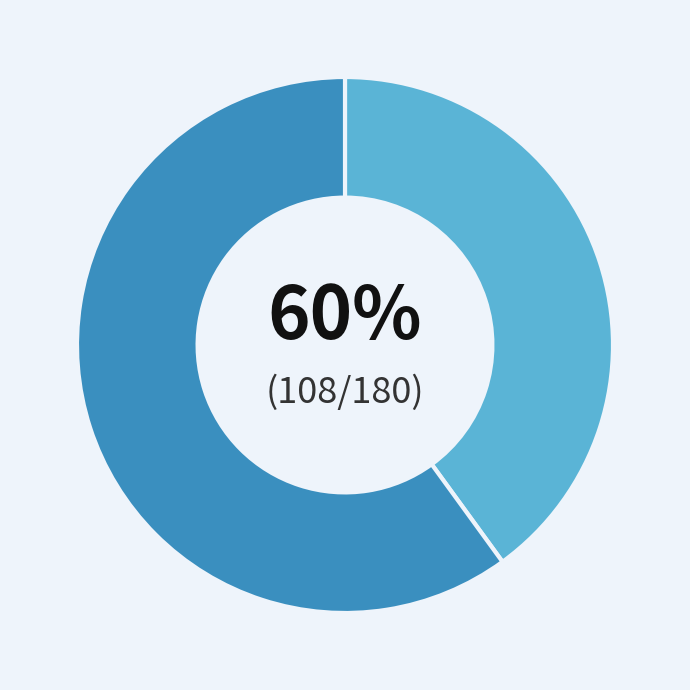

What is the total percentage of Factura 001-002-0012184 and Factura 001-002-0010099?

100.0%